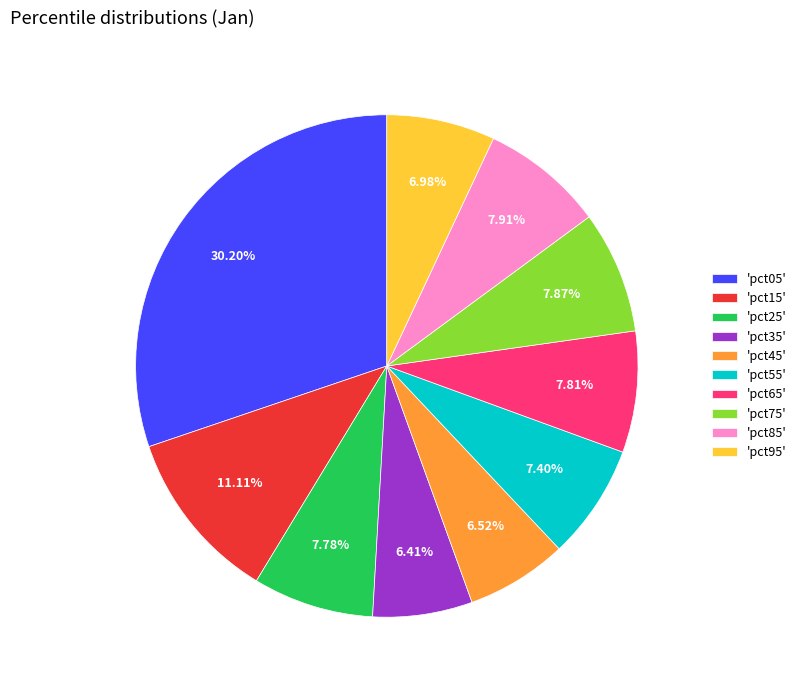

How many slices are in this pie chart?

10